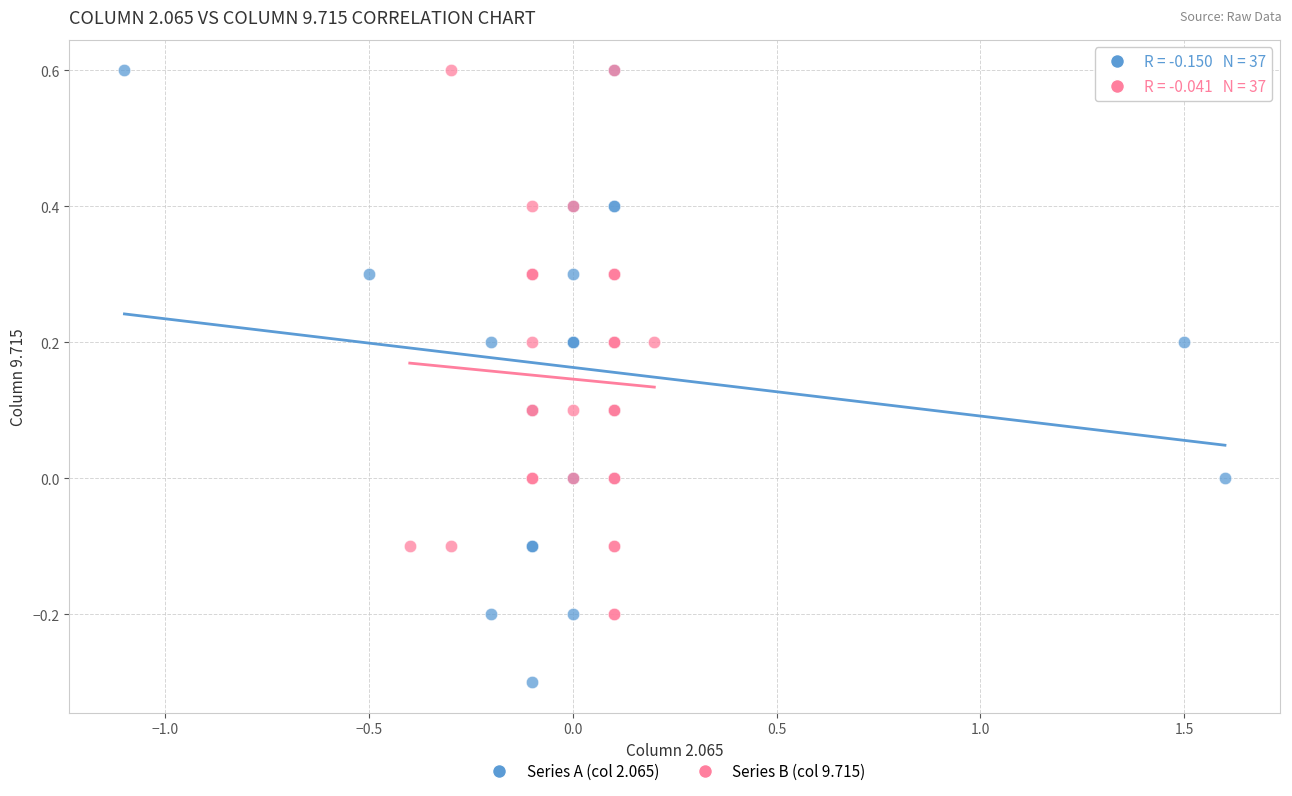

Which series contains the lowest Y value?

Series A (col 2.065)